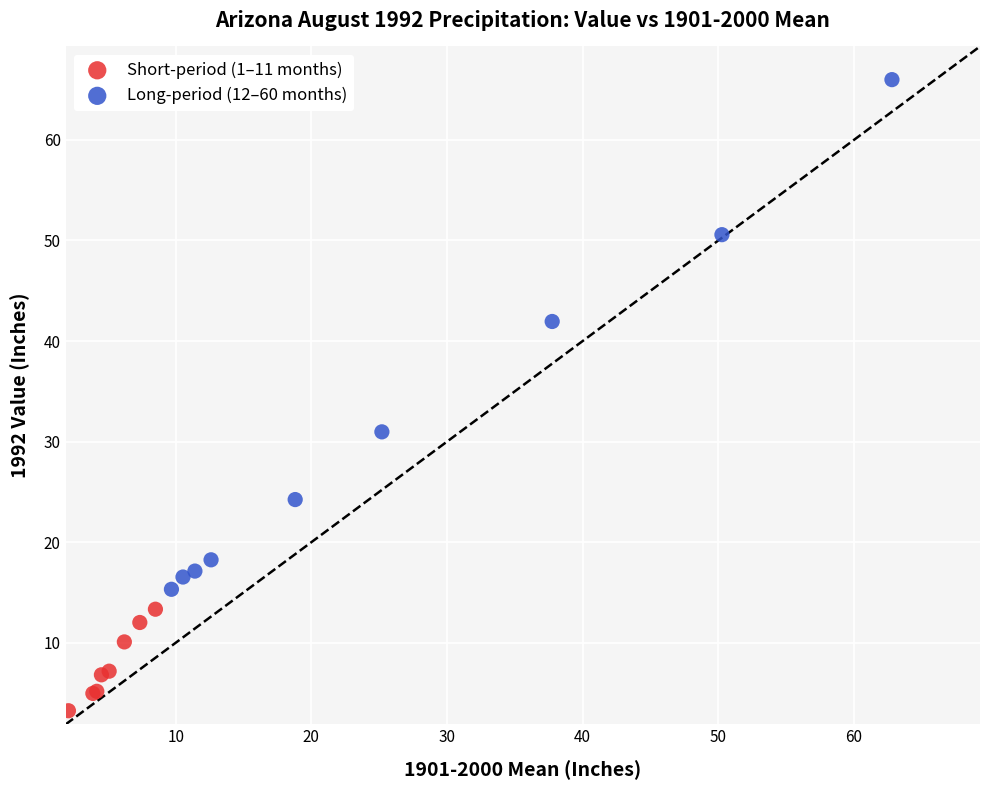

Which series contains the highest Y value?

Long-period (12–60 months)